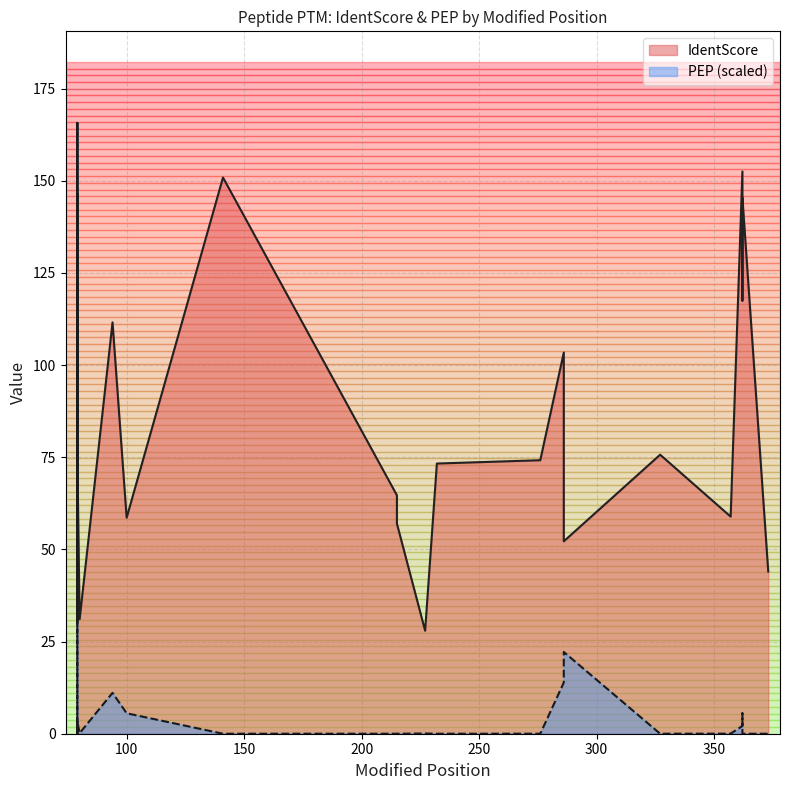

True or false: IdentScore has more than 1 interior local peaks.

True